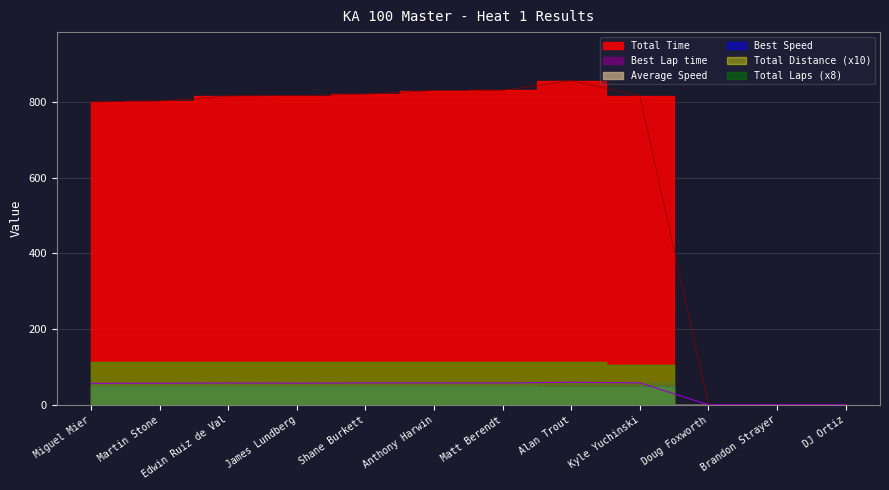

Is it true that Best Lap time equals 88.6 at Edwin Ruiz de Val?

False